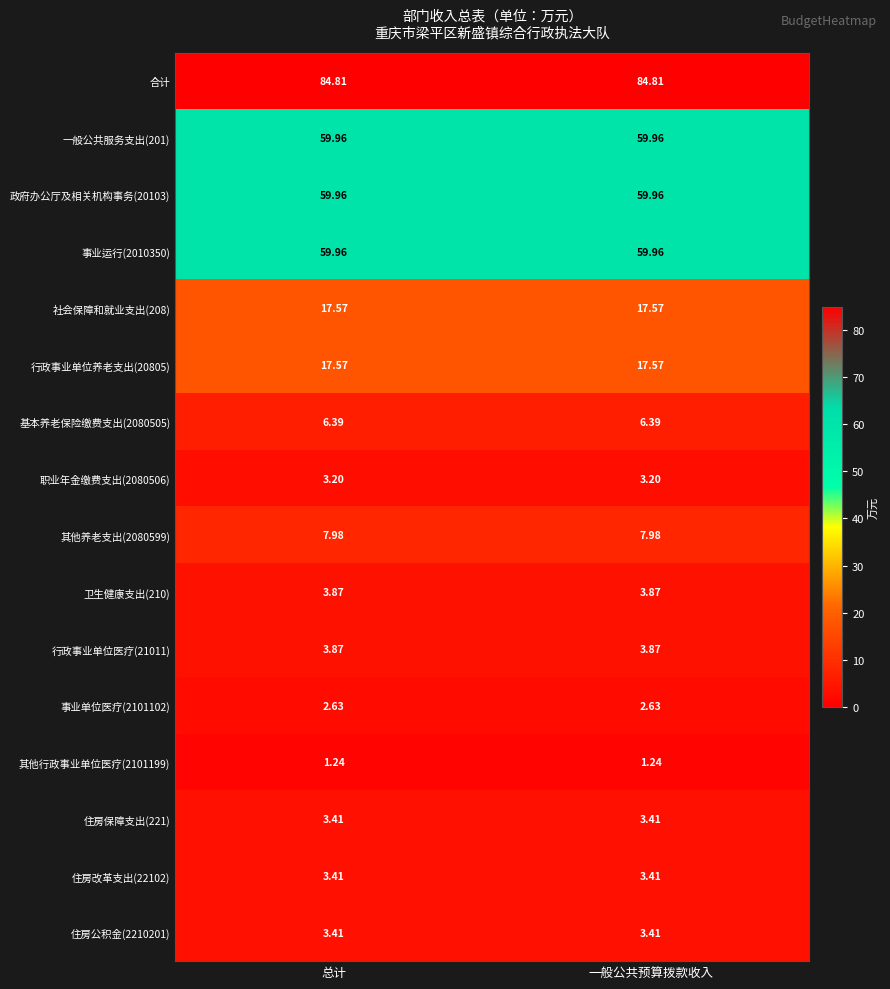

Which series has the largest total across all categories?

合计